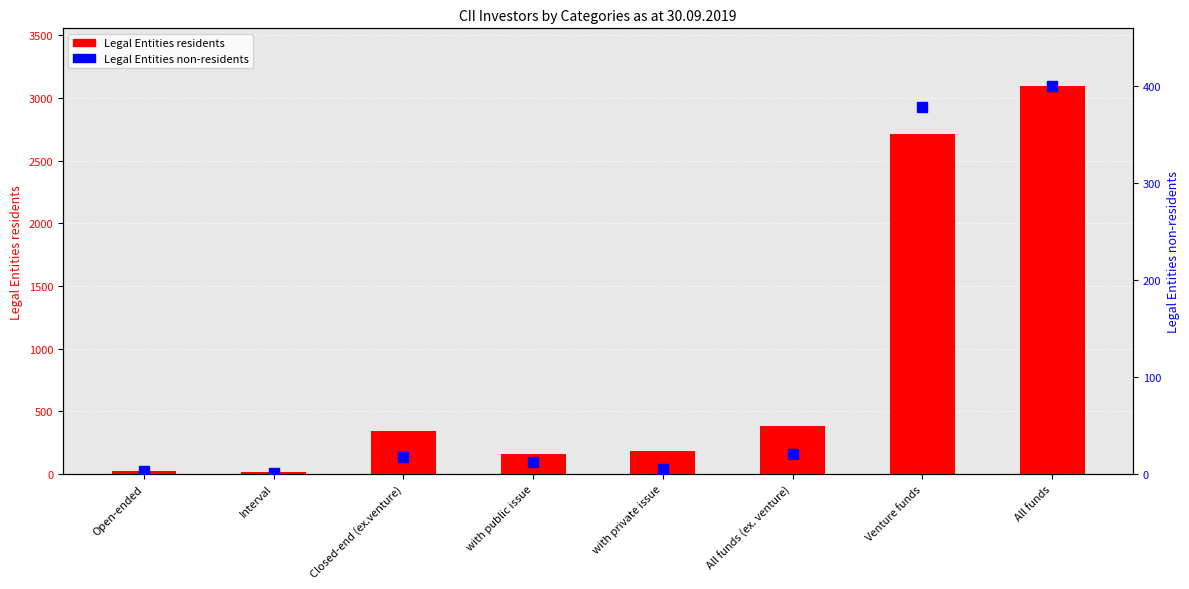

Reading left to right, what are all the values shown in this chart?

Legal Entities residents: 20	18	342	156	186	380	2711	3091
Legal Entities non-residents: 3	1	17	12	5	21	379	400